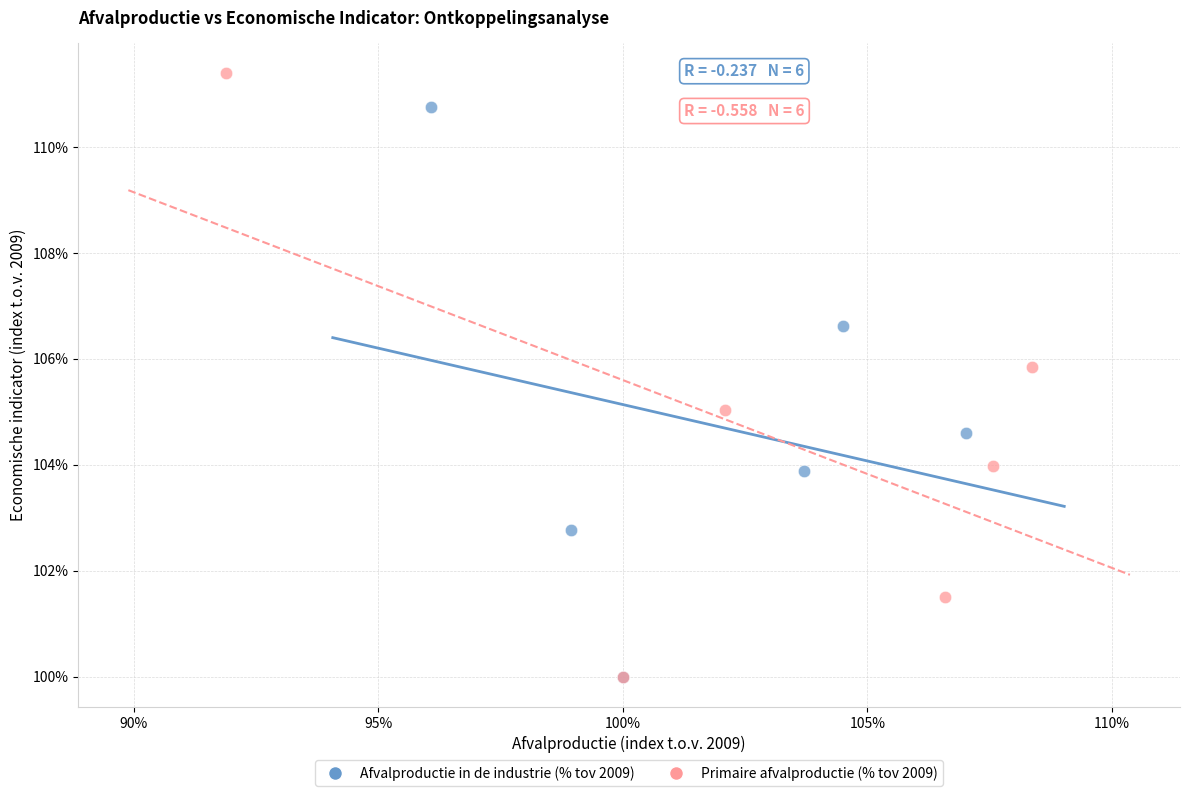

Which series has the widest spread of Y values?

Primaire afvalproductie (% tov 2009)